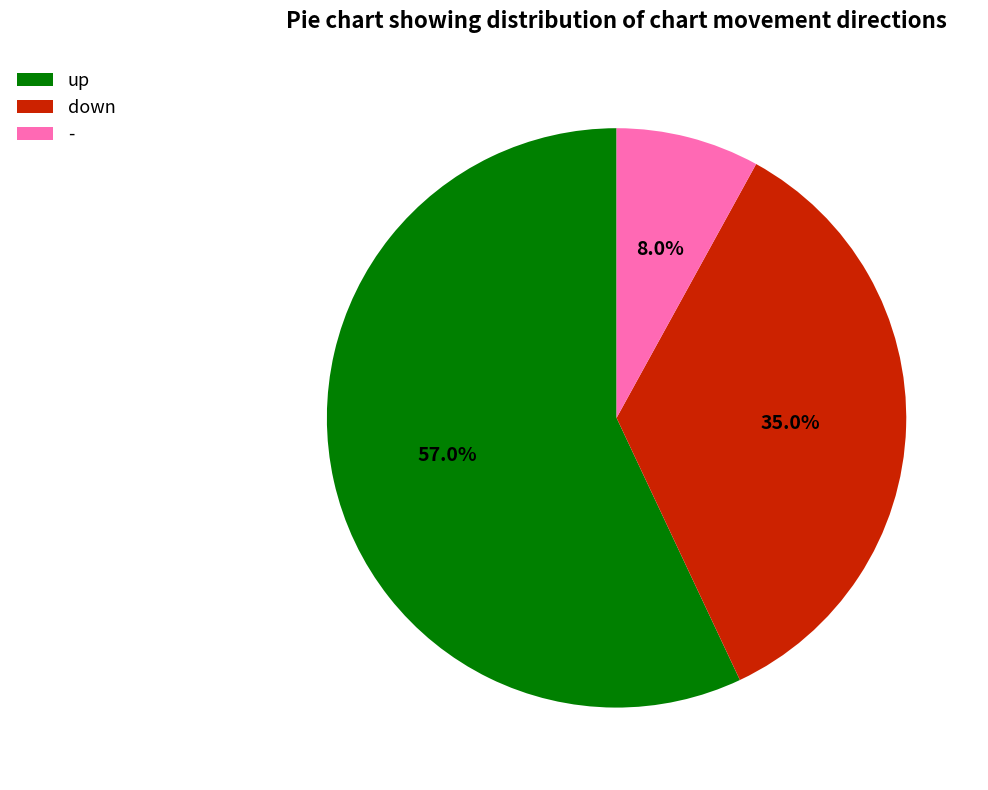

What percentage is NOT represented by -?

92.0%